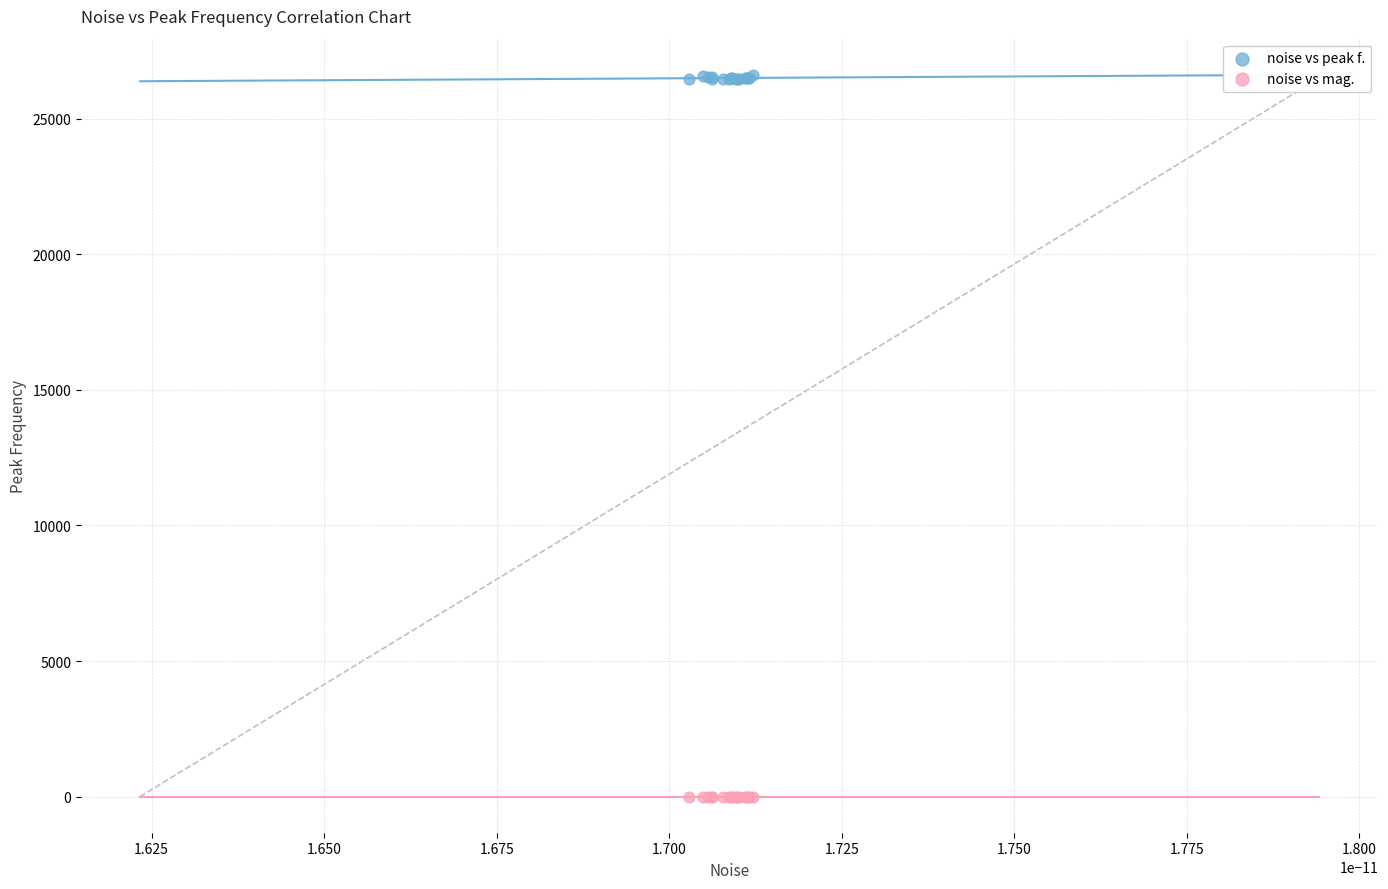

Which series contains the highest Y value?

noise vs peak f.